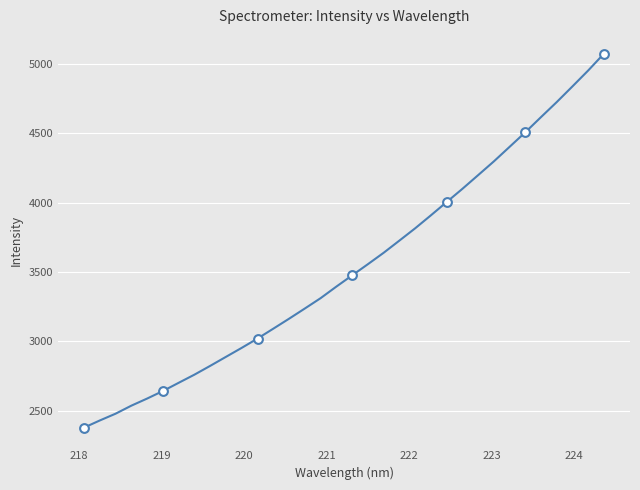

What is the maximum value shown in the chart?

5075.2